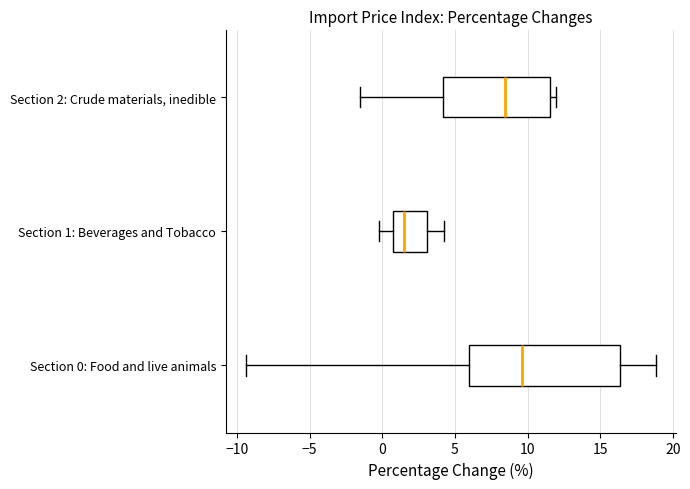

Which box is the widest, from its left edge to its right edge?

Section 0: Food and live animals